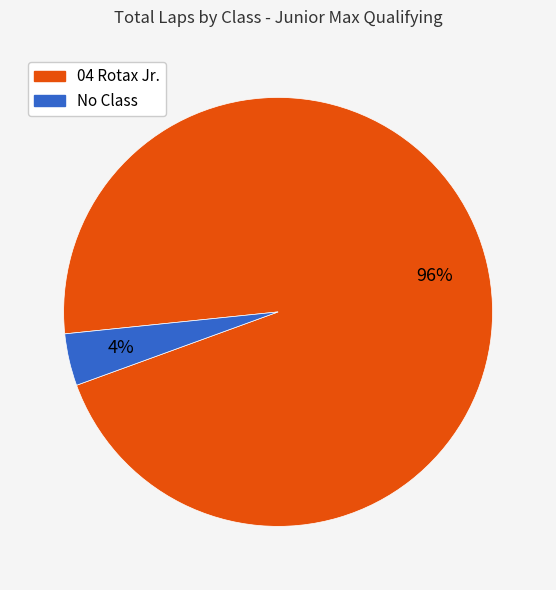

Is No Class the majority of the pie?

No